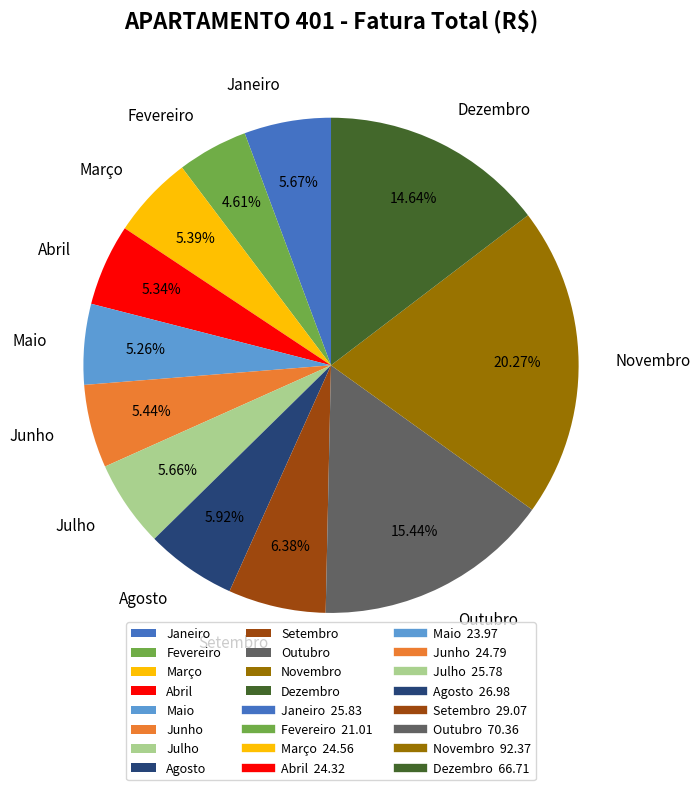

What percentage do Maio and Julho together represent?

10.9%